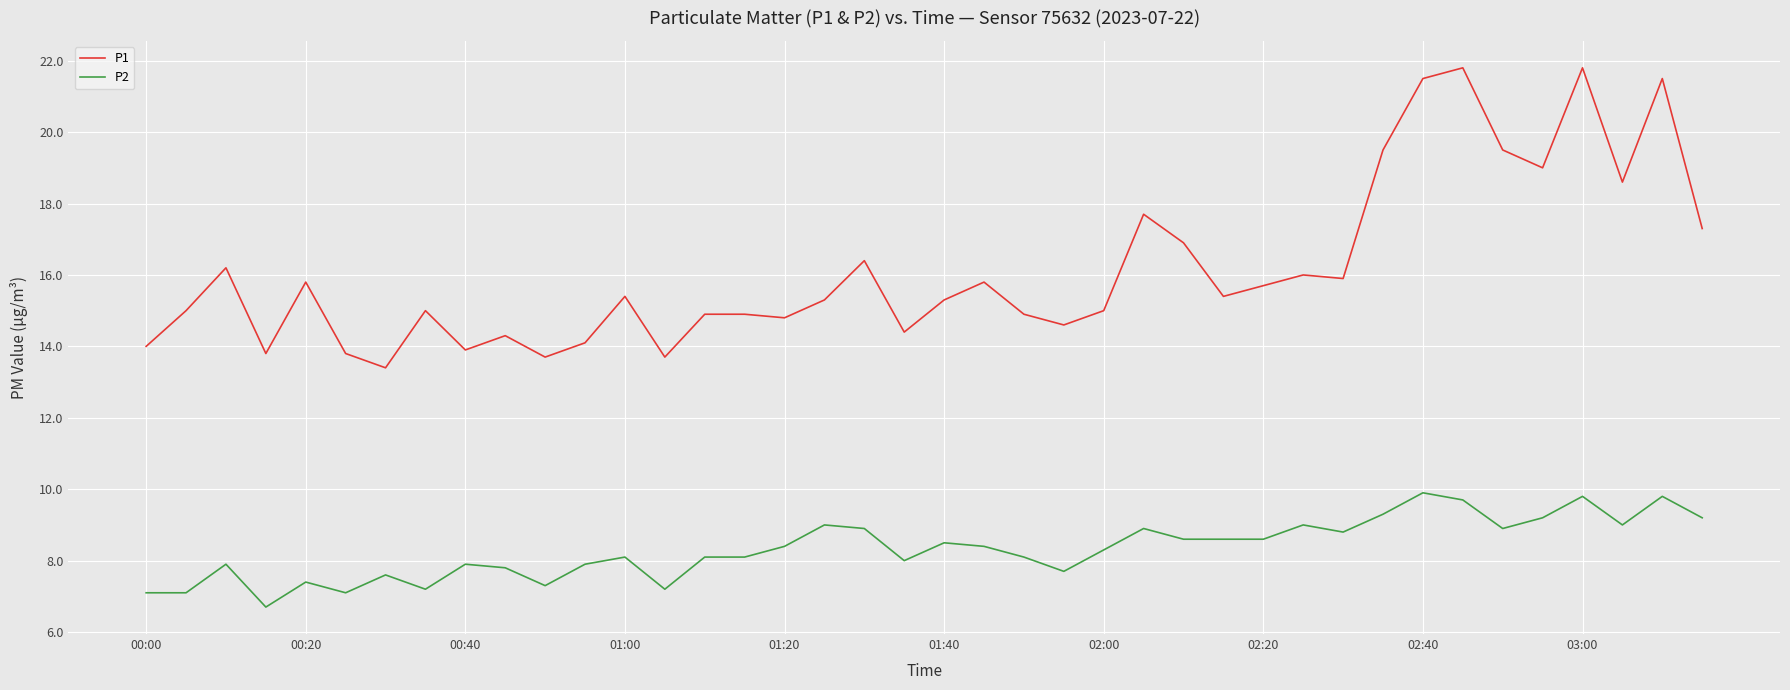

What are all the series names shown in the legend?

P1, P2